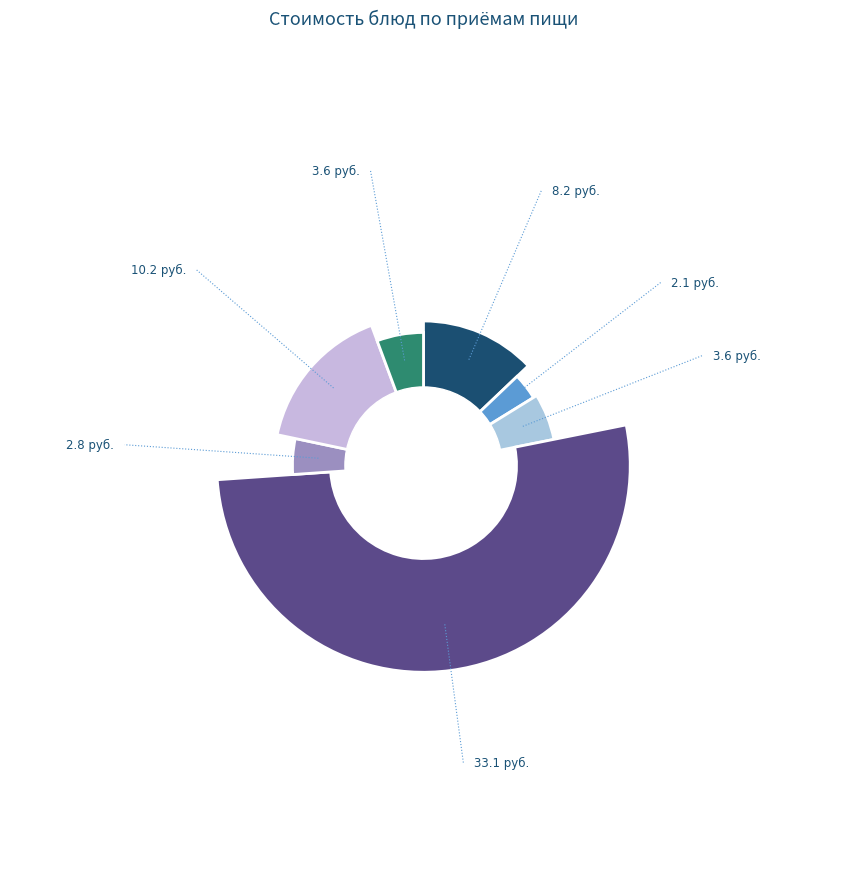

How much of the chart is everything except Хлеб пшеничный с сыром?

94.3%